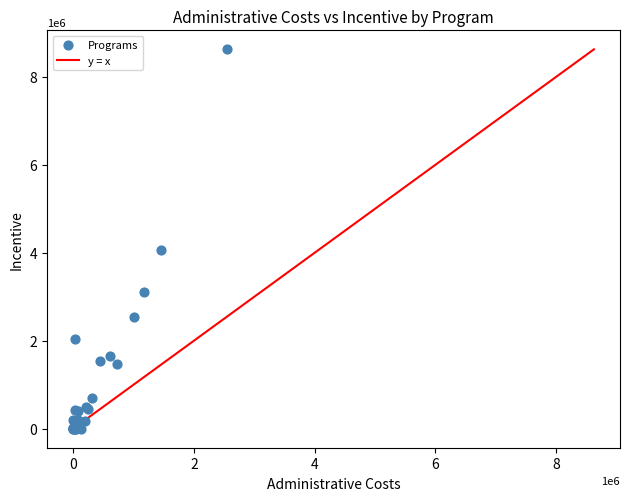

What Y value in the scatter plot is closest to 4312949?

4072783.3